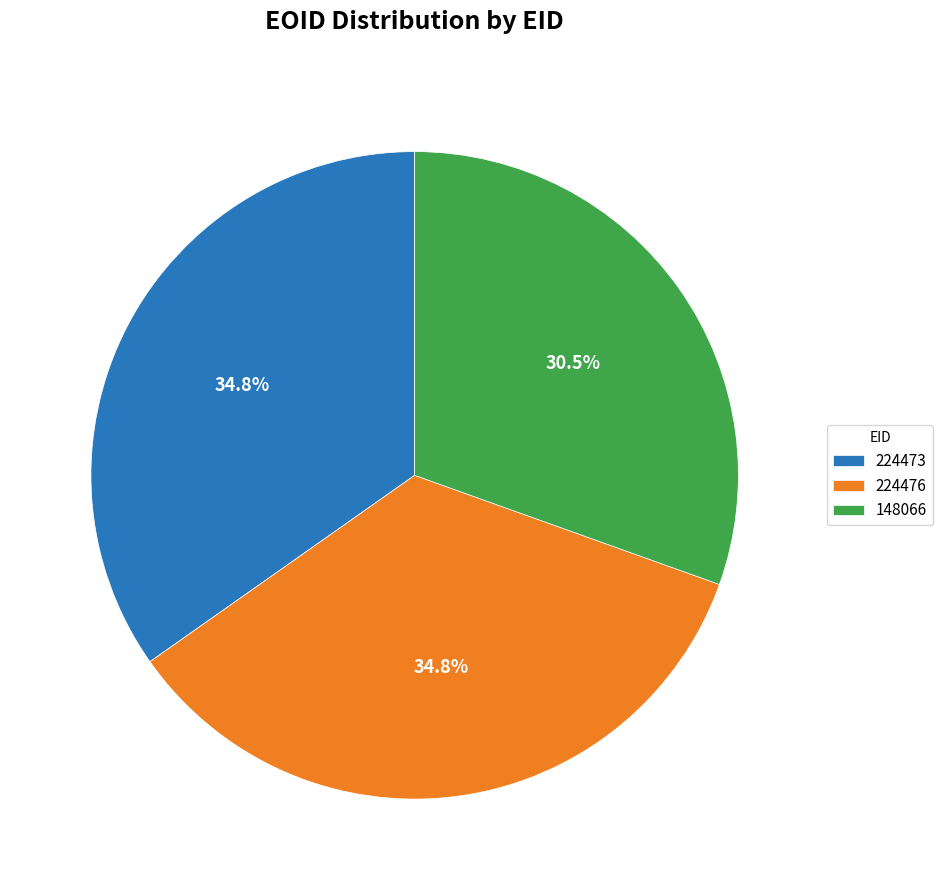

To the nearest percent, what is the difference between the 148066 and 224476 slice percentages?

4%